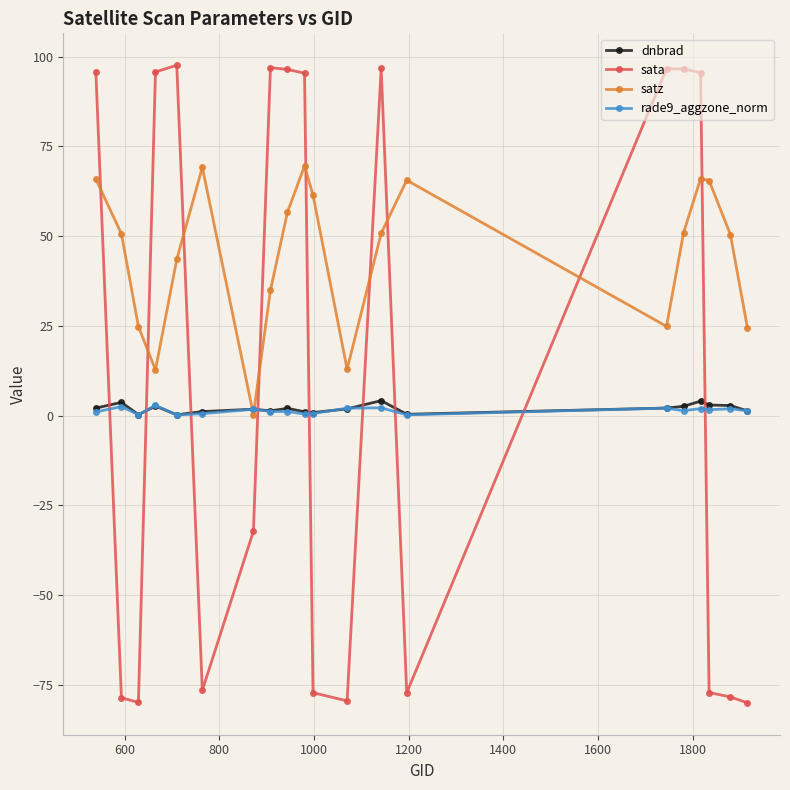

True or false: satz has more than 1 points higher than both neighbors.

True